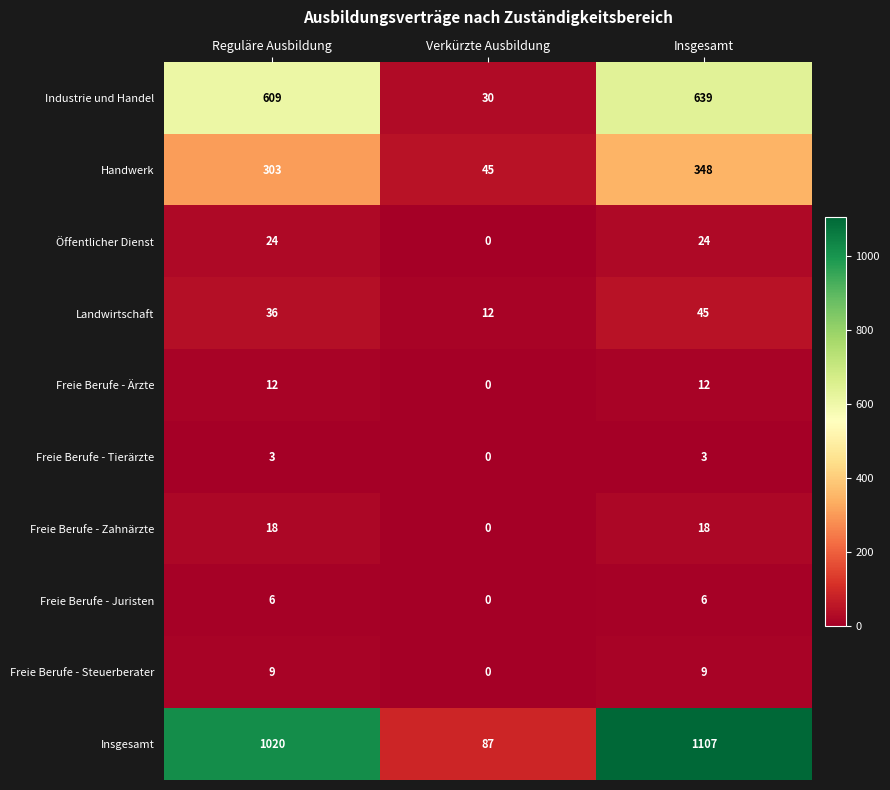

Which series has the largest total across all categories?

Insgesamt